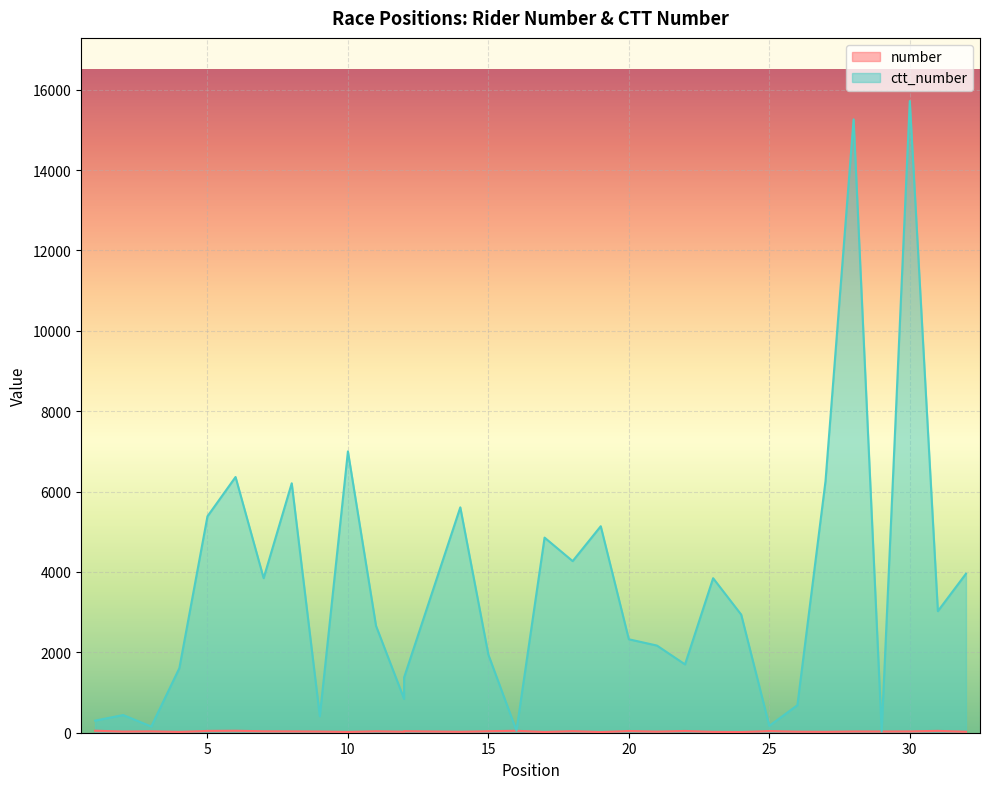

At 30, list the series in order from smallest to largest.

number, ctt_number